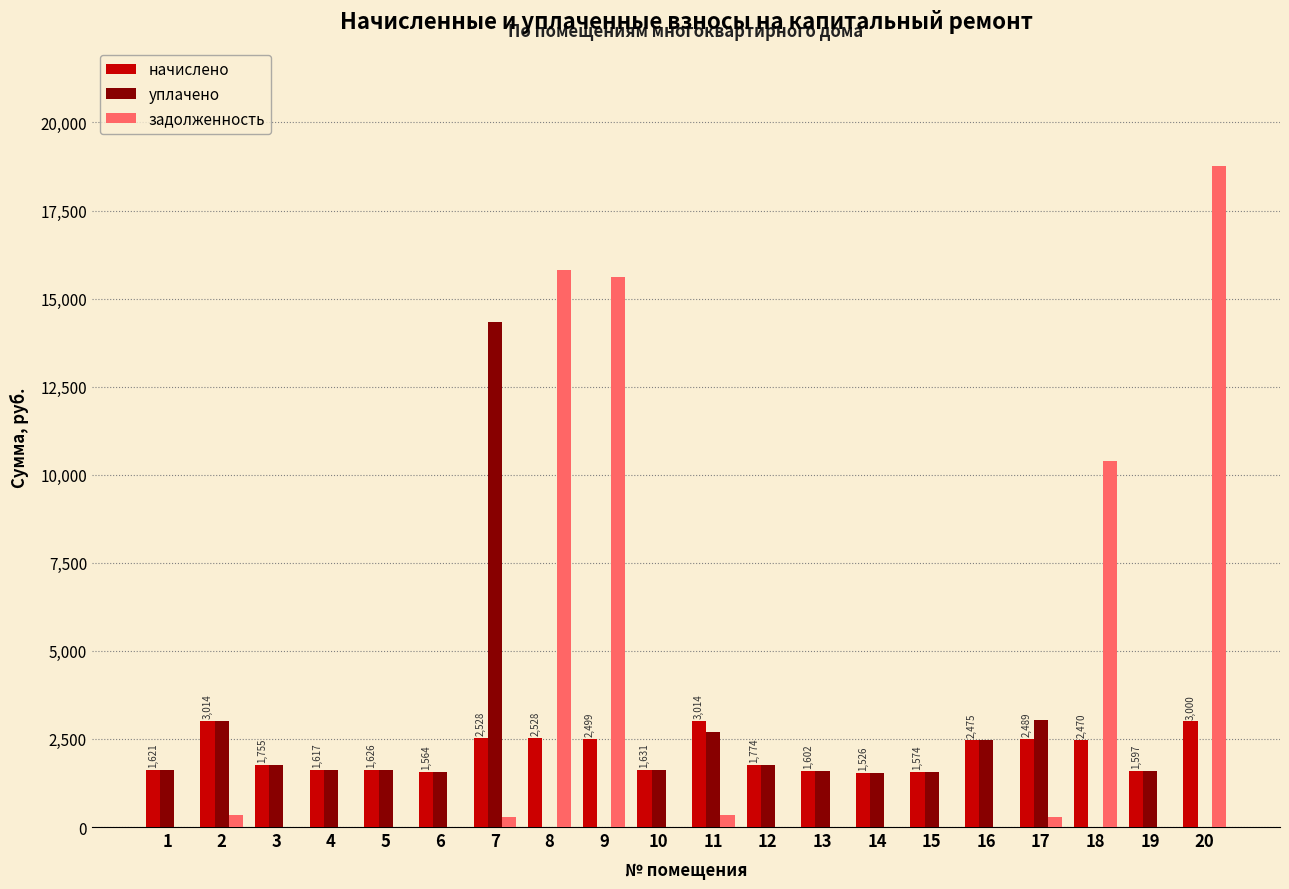

Is the value of уплачено at 18 greater than the value of задолженность at 9?

No